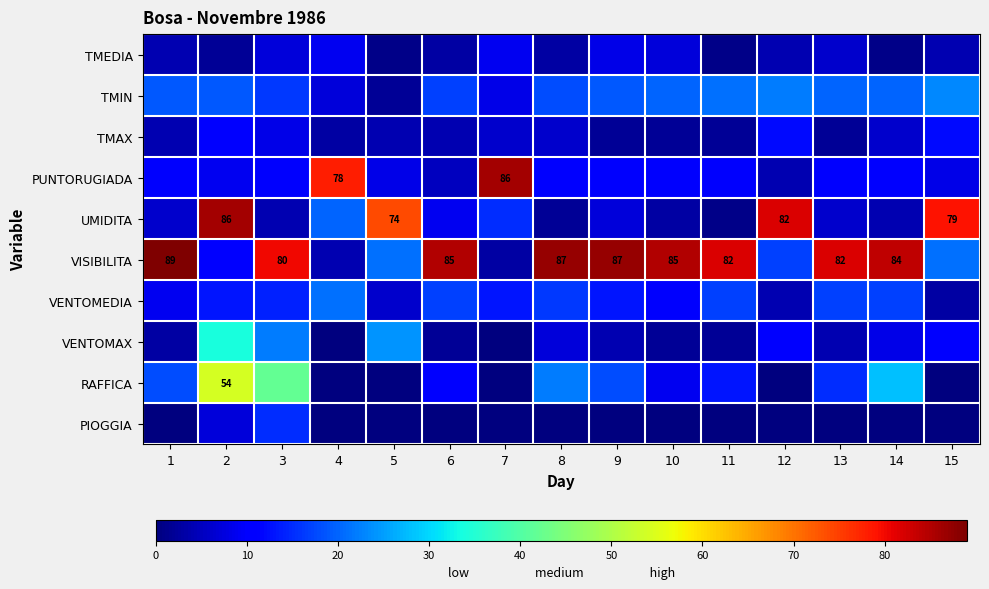

At which category is the sum across all series the highest?

2